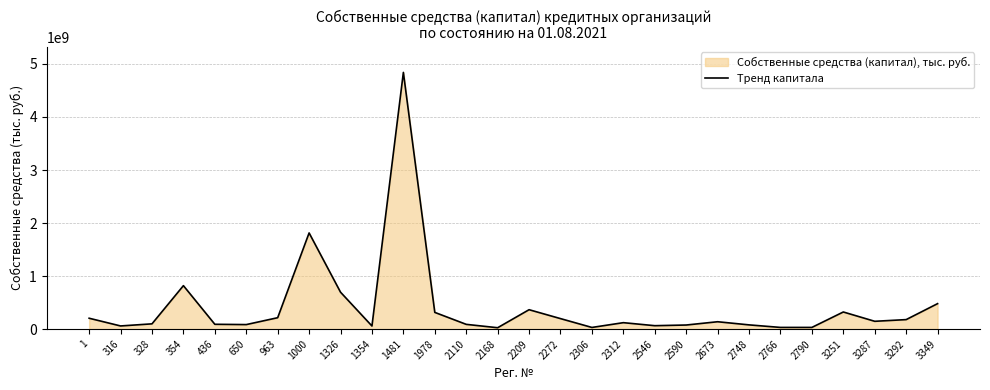

Is it true that the value at 2590 is 76848093?

True